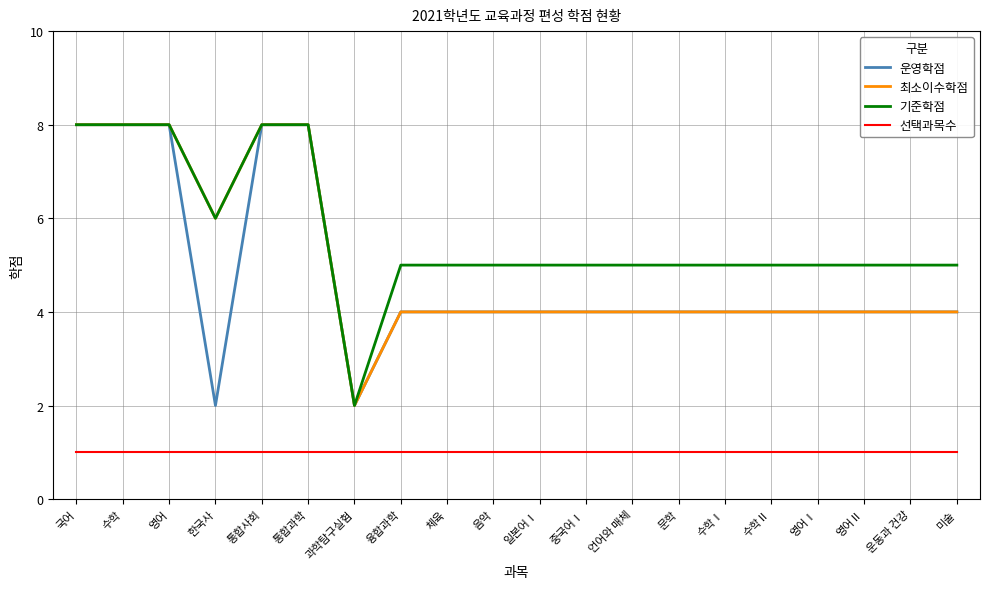

True or false: 운영학점 and 선택과목수 cross at least once.

False